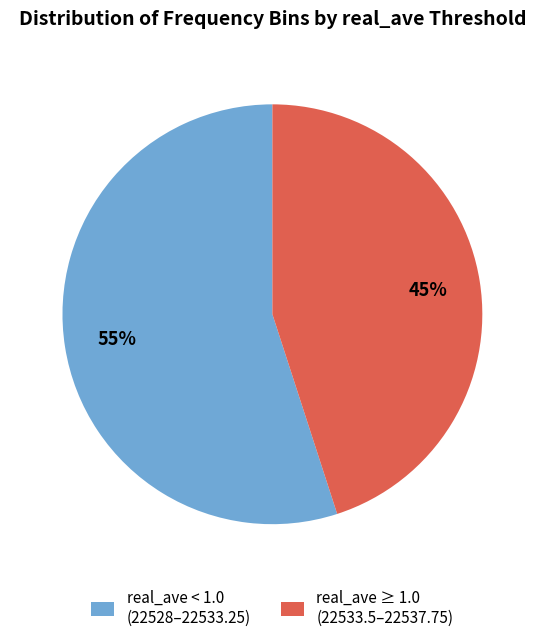

Which category has the biggest portion of the pie?

real_ave < 1.0 (22528–22533.25)